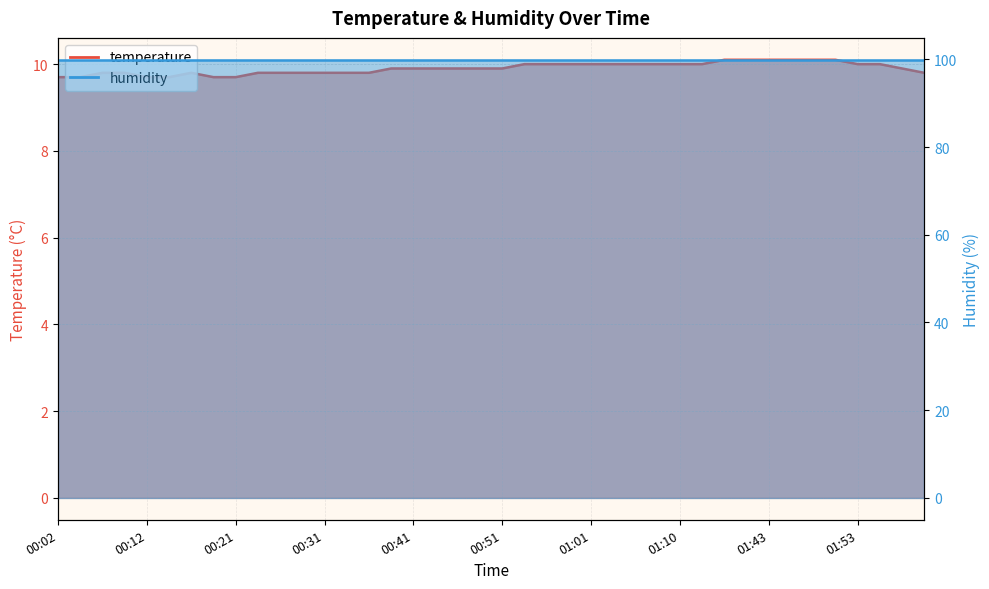

Reading left to right, extract all data points from this chart.

9.7	9.7	9.8	9.8	9.7	9.7	9.8	9.7	9.7	9.8	9.8	9.8	9.8	9.8	9.8	9.9	9.9	9.9	9.9	9.9	9.9	10.0	10.0	10.0	10.0	10.0	10.0	10.0	10.0	10.0	10.1	10.1	10.1	10.1	10.1	10.1	10.0	10.0	9.9	9.8